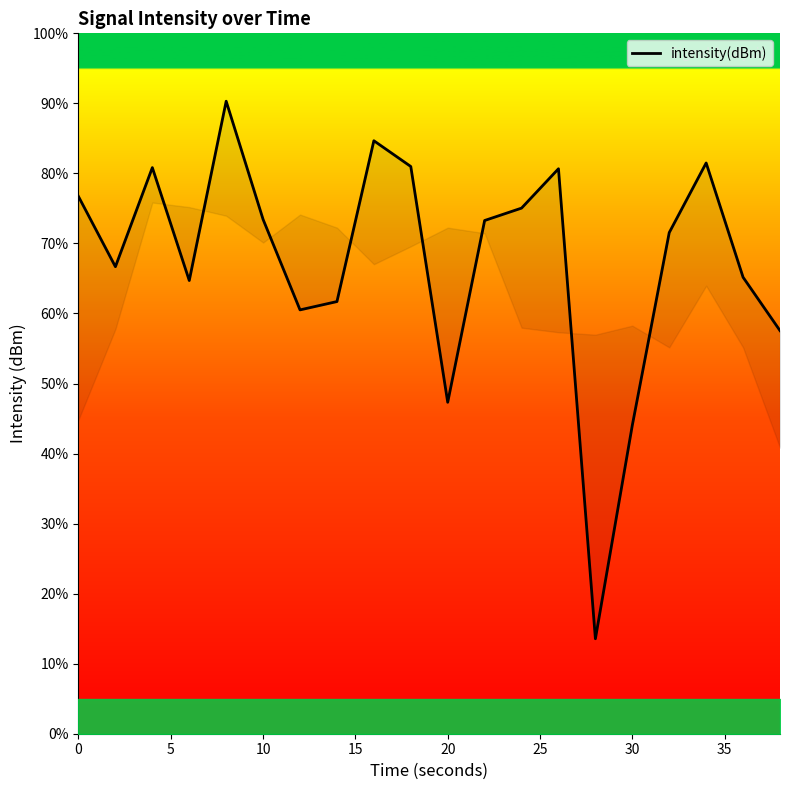

True or false: there are more than 2 points higher than both neighbors.

True